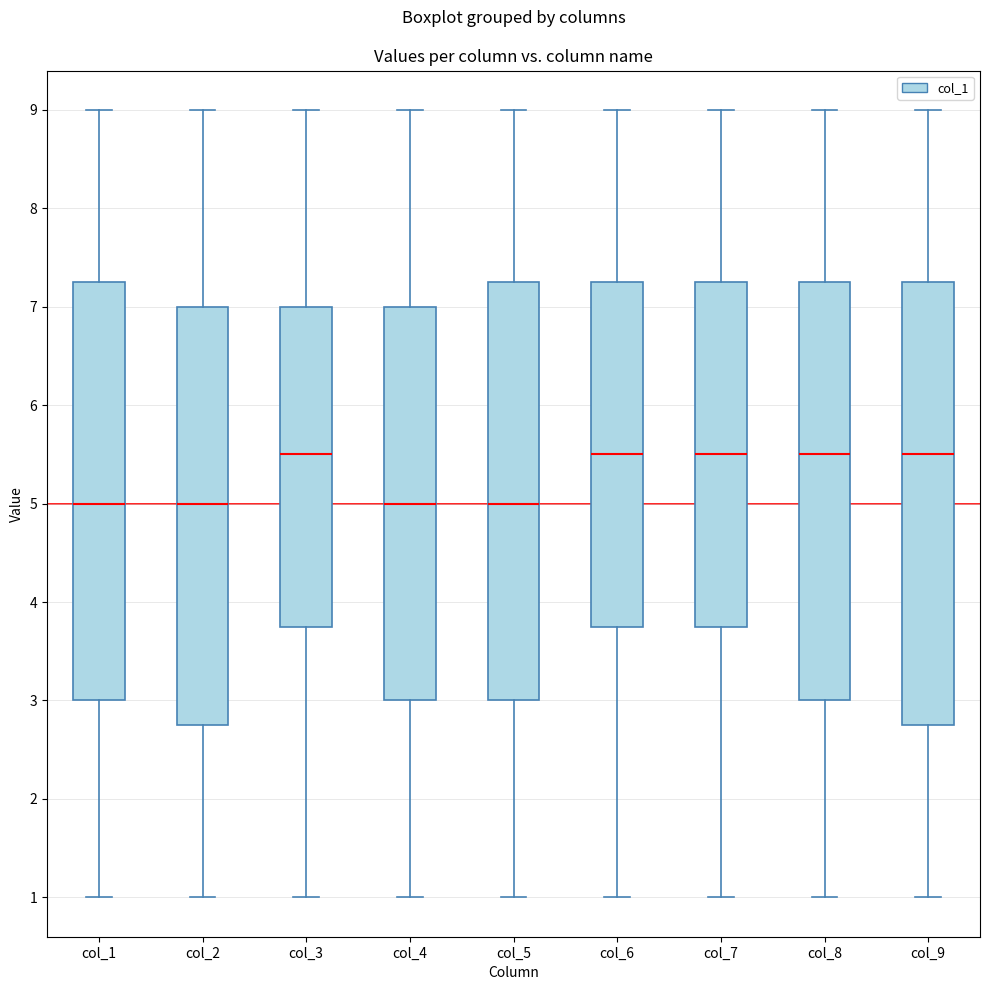

Reading left to right, transcribe this box plot: for each box, give where its median line is, the range the box spans, and where its two whiskers end, as read against the y-axis. The values are not printed on the chart, so give them approximately, as read against the axis.

col_1: median 5.0, box 3.0 to 7.3, whiskers 1.0 to 9.0
col_2: median 5.0, box 2.8 to 7.0, whiskers 1.0 to 9.0
col_3: median 5.5, box 3.8 to 7.0, whiskers 1.0 to 9.0
col_4: median 5.0, box 3.0 to 7.0, whiskers 1.0 to 9.0
col_5: median 5.0, box 3.0 to 7.3, whiskers 1.0 to 9.0
col_6: median 5.5, box 3.8 to 7.3, whiskers 1.0 to 9.0
col_7: median 5.5, box 3.8 to 7.3, whiskers 1.0 to 9.0
col_8: median 5.5, box 3.0 to 7.3, whiskers 1.0 to 9.0
col_9: median 5.5, box 2.8 to 7.3, whiskers 1.0 to 9.0